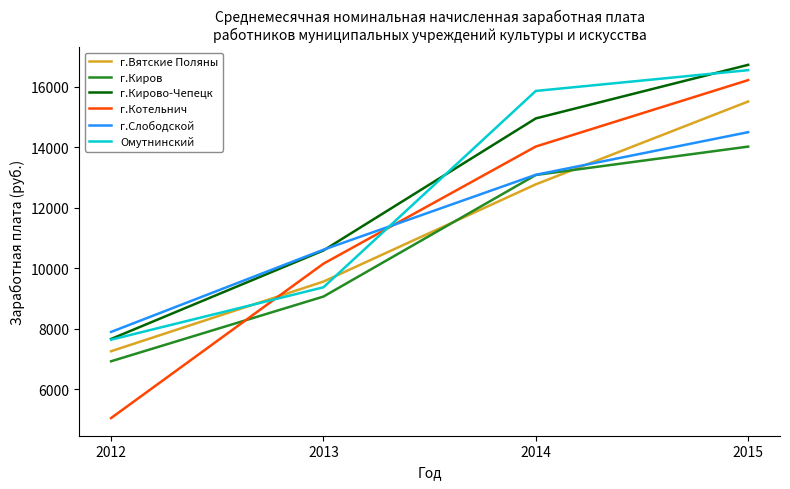

Rank the series at 2015 from highest to lowest value.

г.Кирово-Чепецк, Омутнинский, г.Котельнич, г.Вятские Поляны, г.Слободской, г.Киров